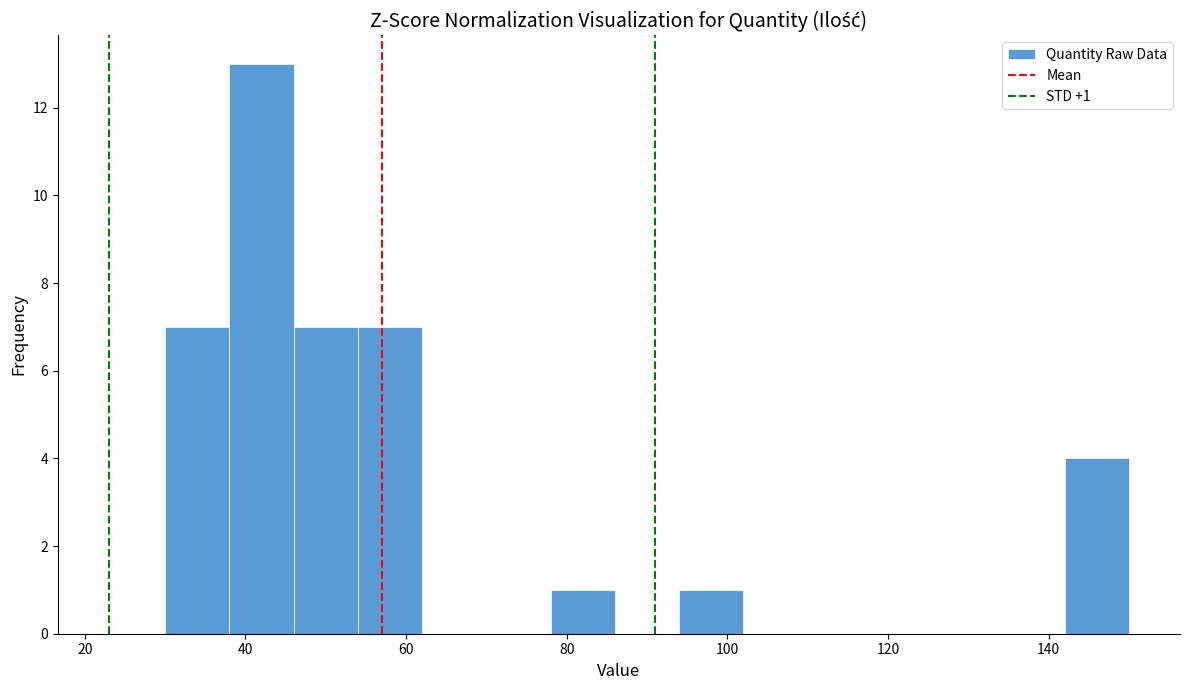

Which range on the x-axis has the tallest bar?

38 to 46